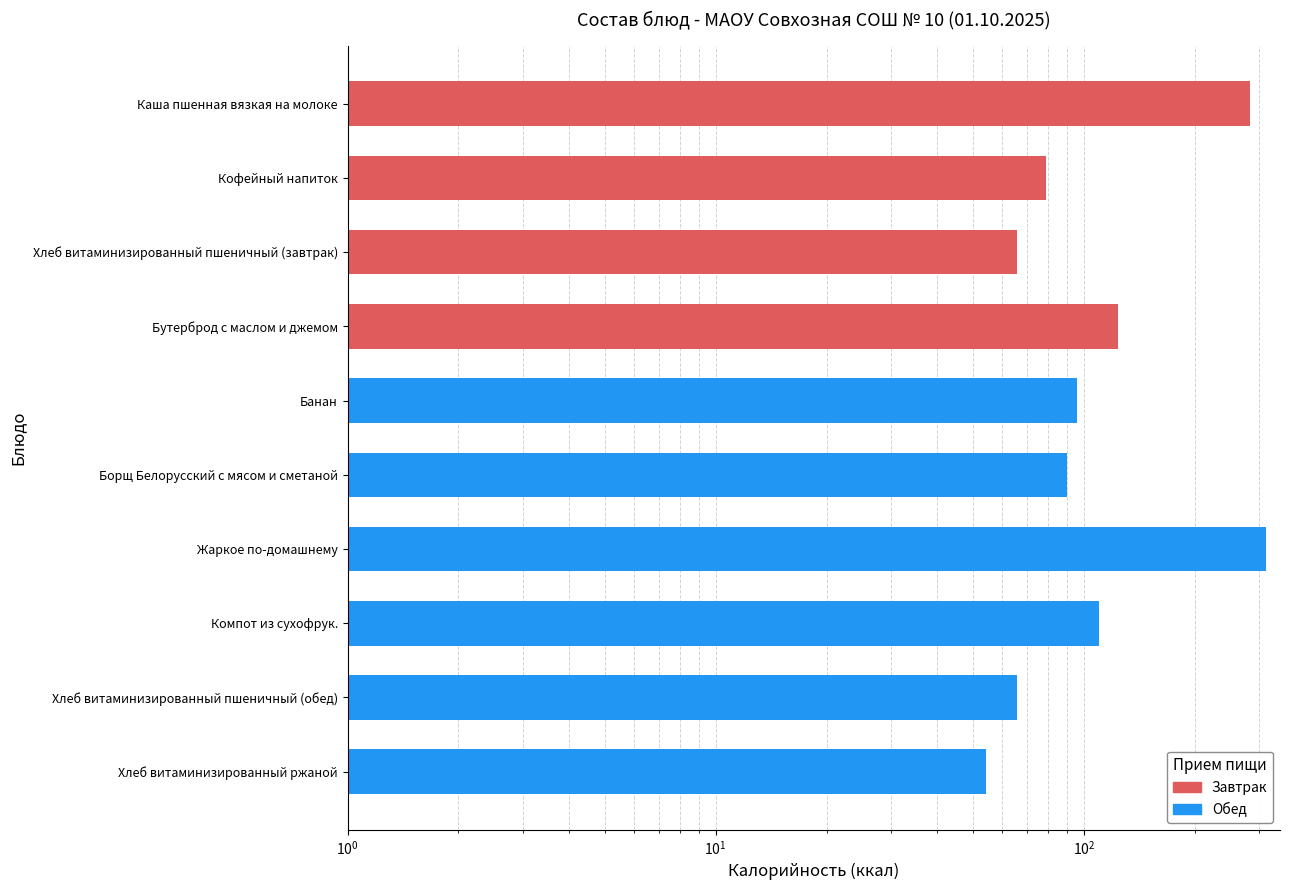

Between Бутерброд с маслом и джемом and Кофейный напиток, which is larger?

Бутерброд с маслом и джемом